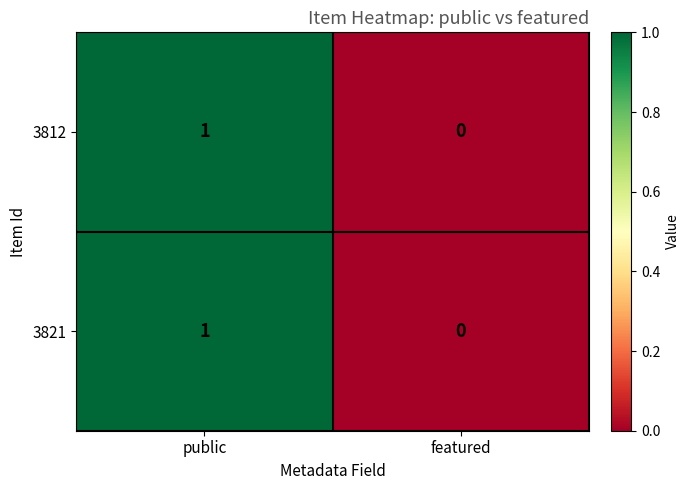

List the labels in order of 3821 value, largest first.

public, featured